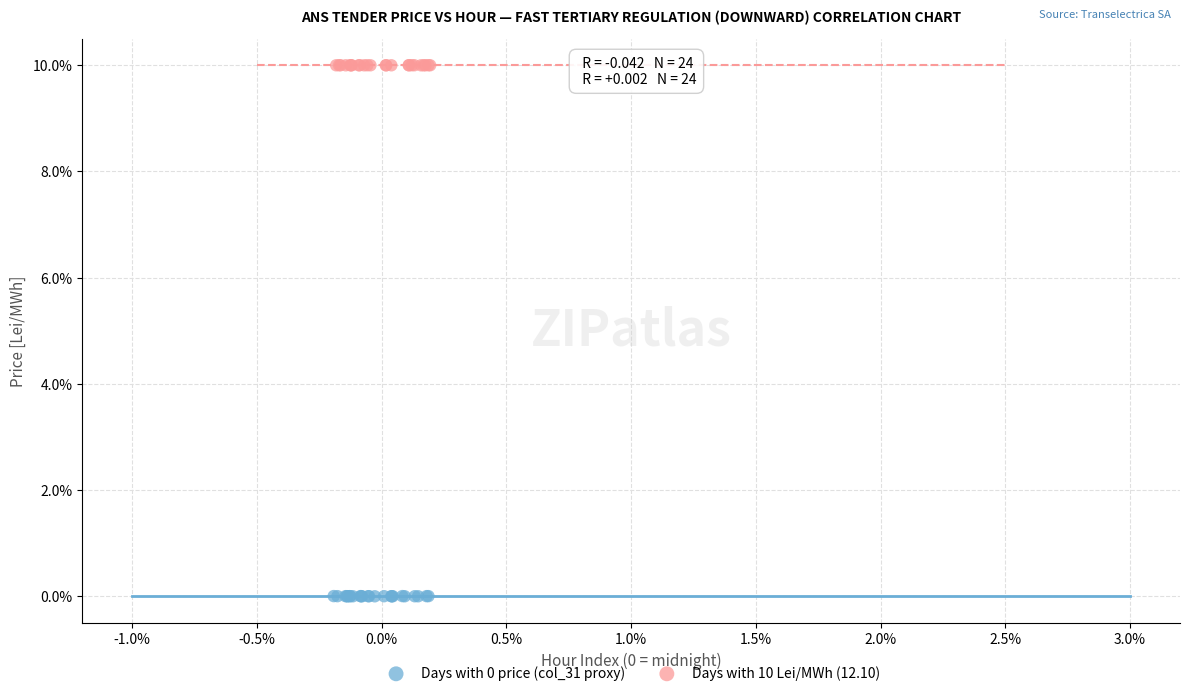

Which series contains the highest Y value?

Days with 10 Lei/MWh (12.10)